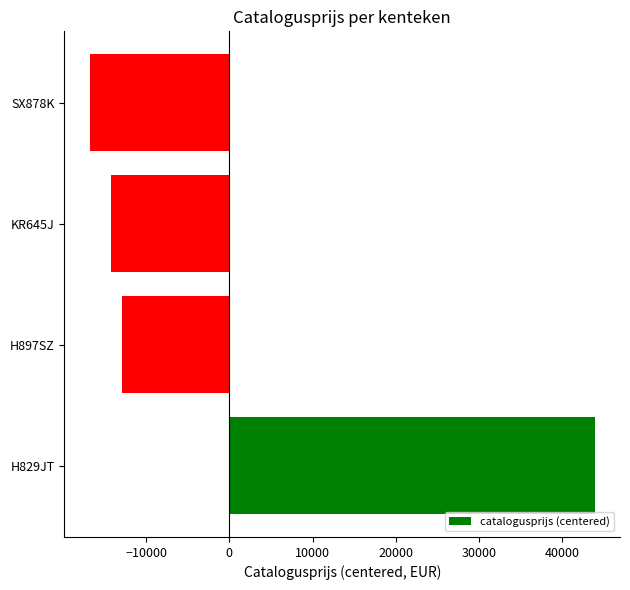

The value at KR645J is -22563.8. True or false?

False